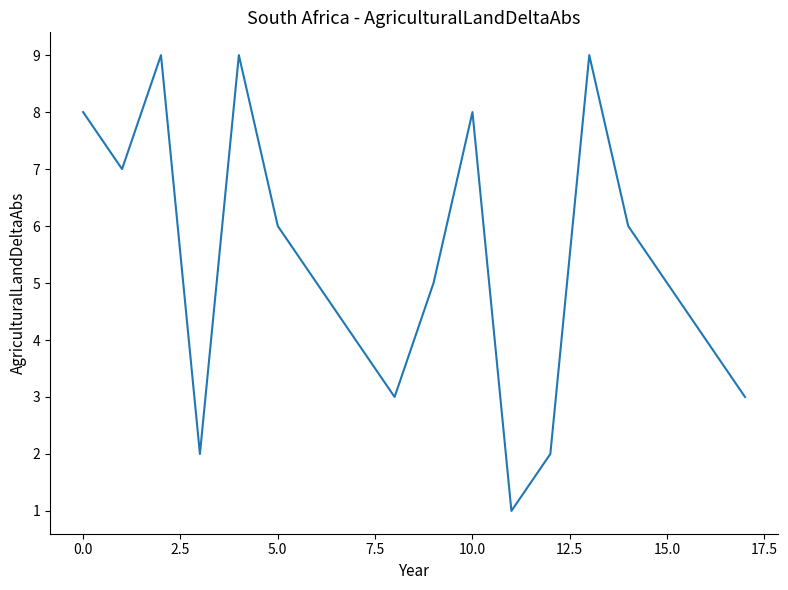

What is the difference between the maximum and minimum values?

8